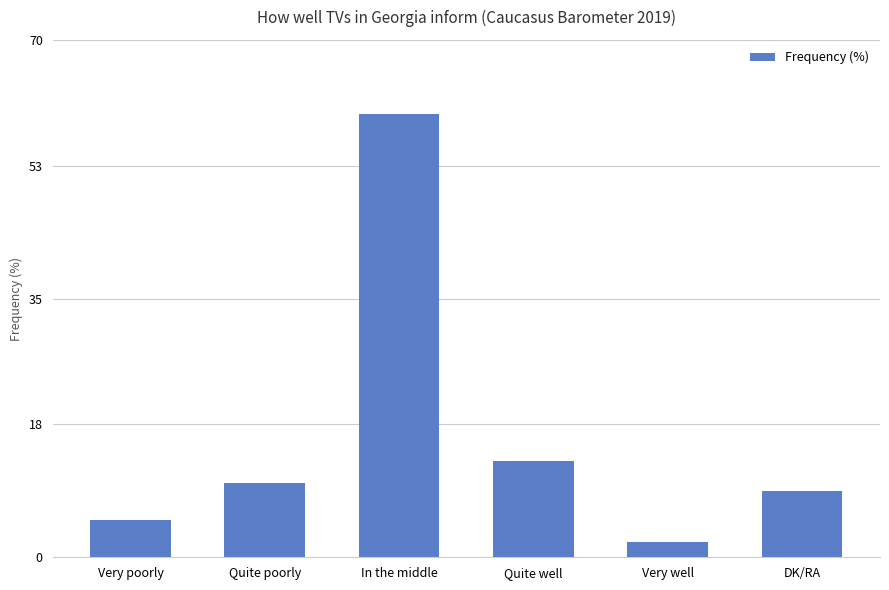

Where is the data nearest to the value 31?

Quite well